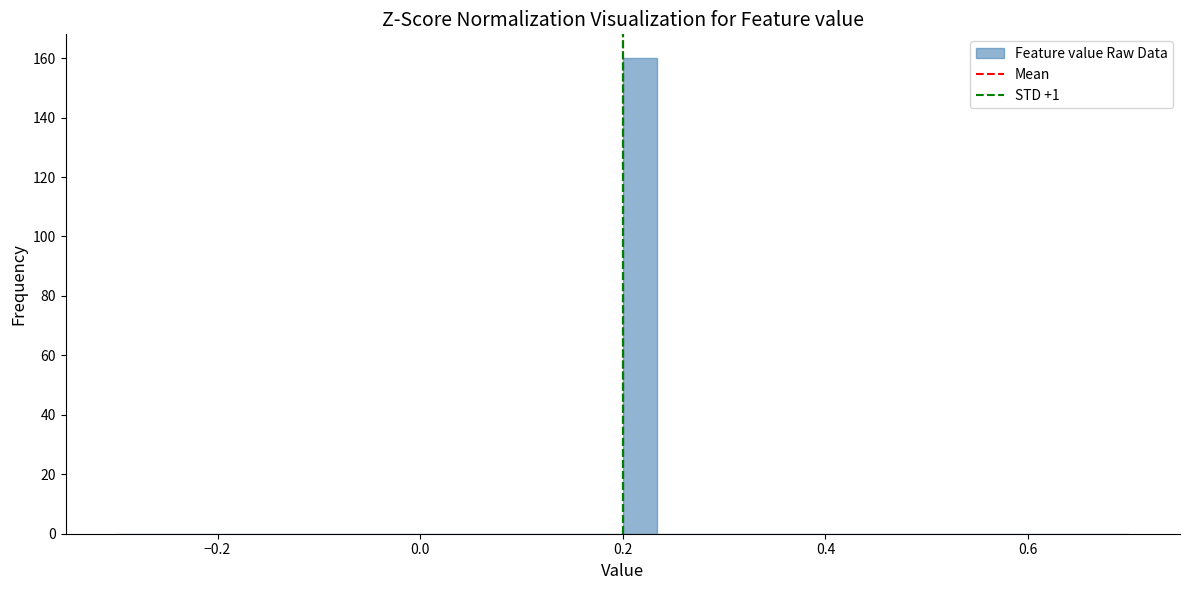

Around what value on the x-axis is the tallest bar? Give the approximate position of its centre, as read against the axis.

0.22